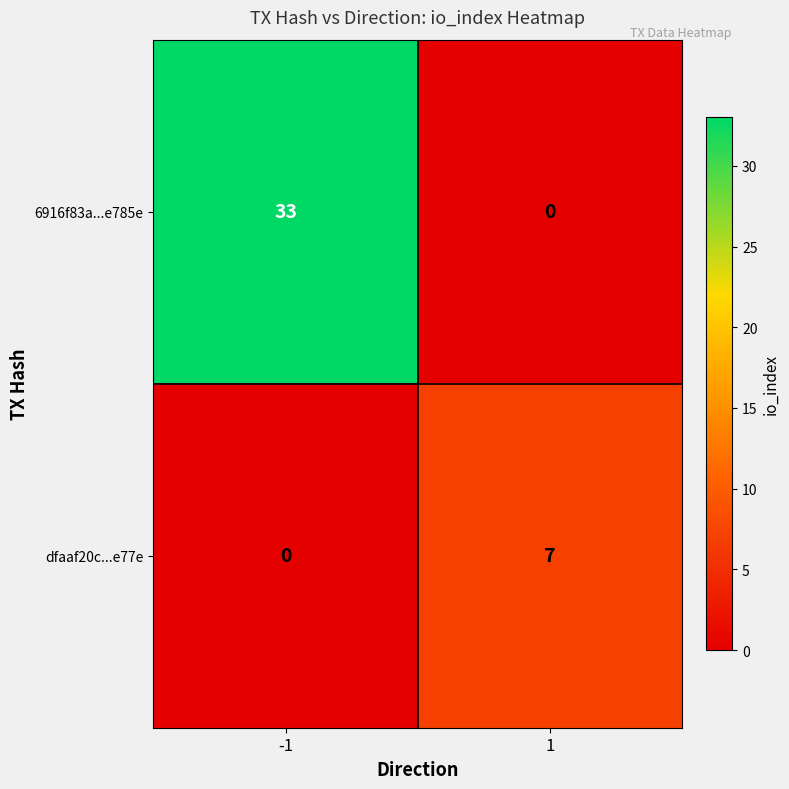

Reading right to left, extract all data points from this chart.

6916f83a...e785e: 0	33
dfaaf20c...e77e: 7	0